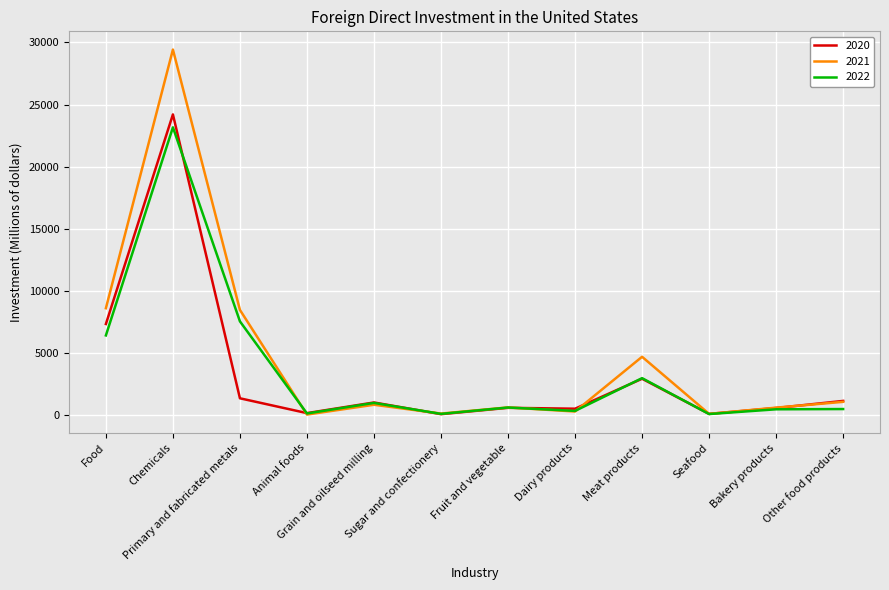

True or false: 2020 has more than 0 interior local peaks.

True